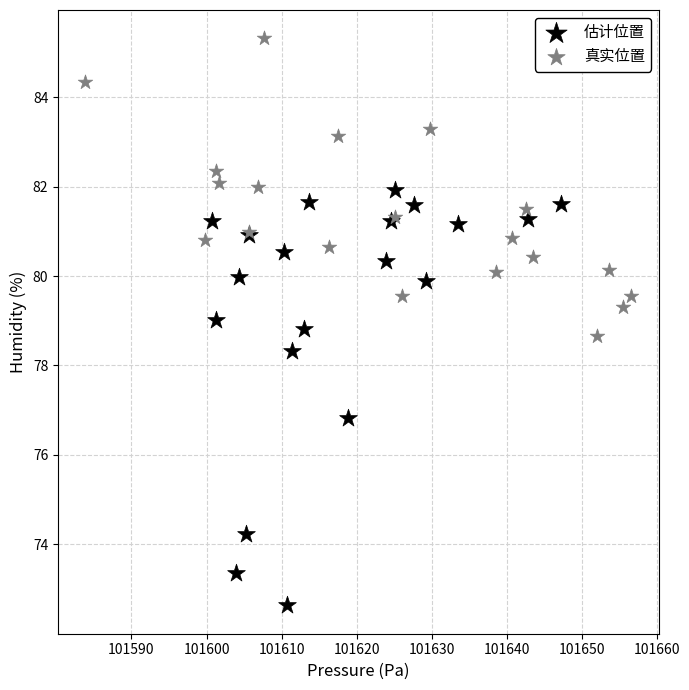

Which series has the widest spread of Y values?

估计位置